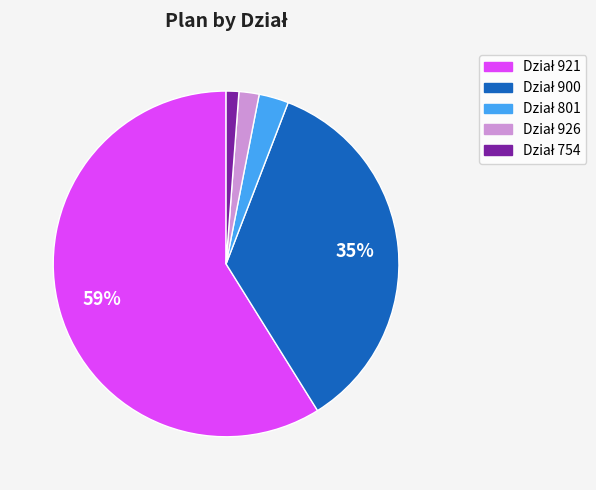

Is there a majority slice in this chart?

Yes